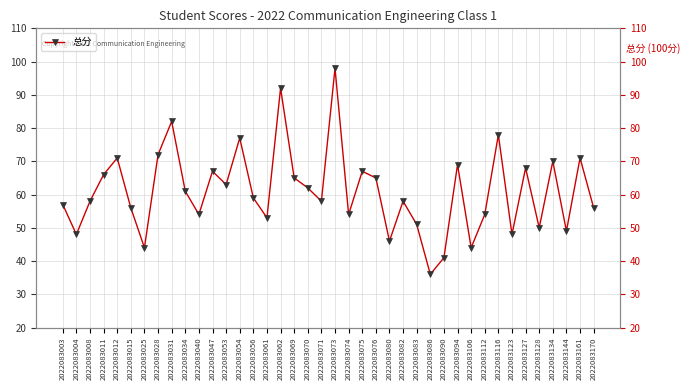

What is the change in value from 2022083070 to 2022083112?

-8